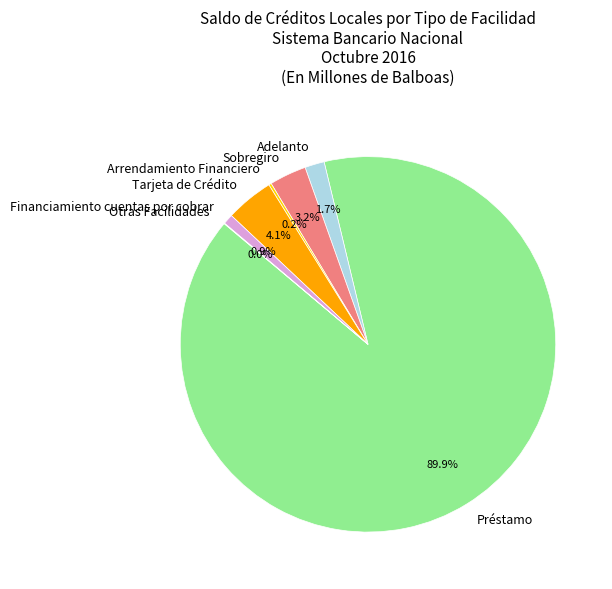

How much of the chart is everything except Financiamiento cuentas por cobrar?

99.1%